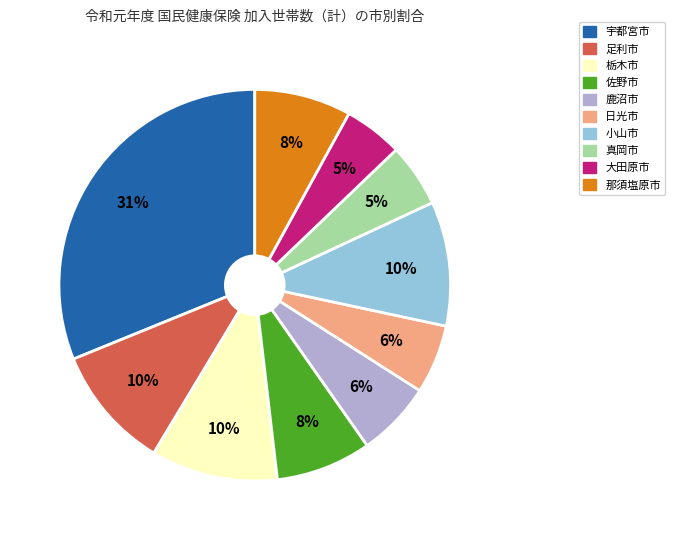

Does 栃木市 account for over 50% of the chart?

No